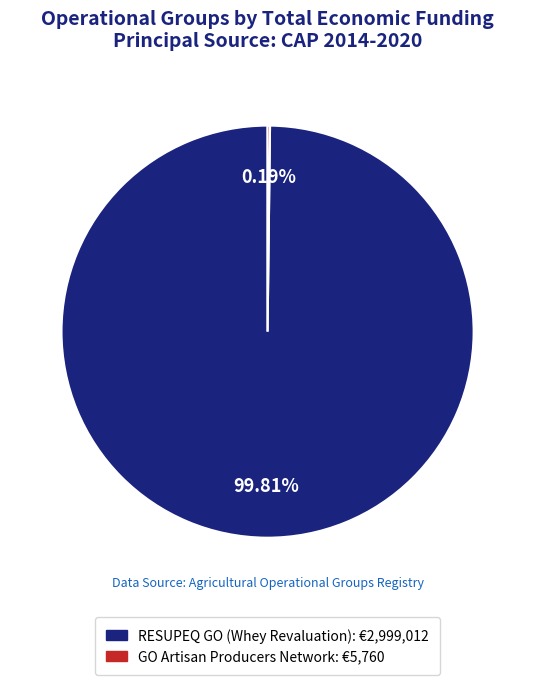

To the nearest percent, what is the average slice percentage?

50%